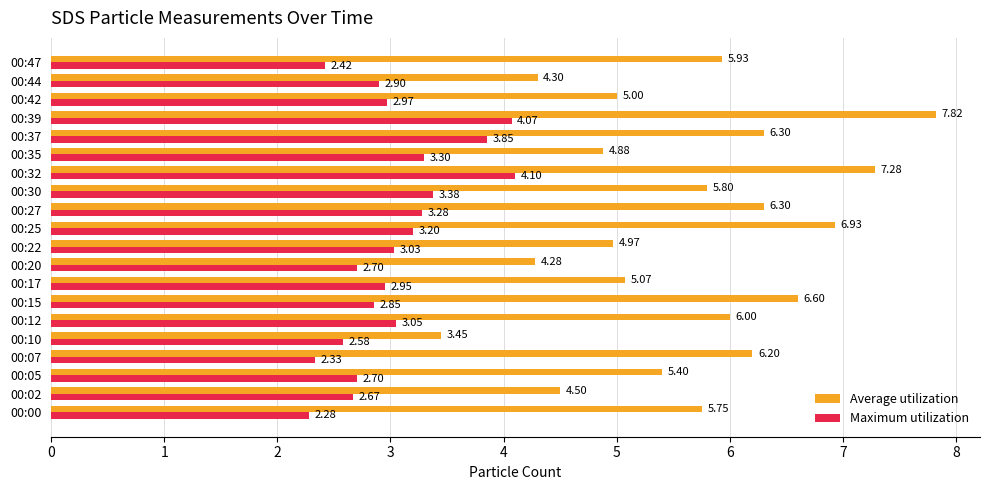

At which category is the sum across all series the highest?

00:39